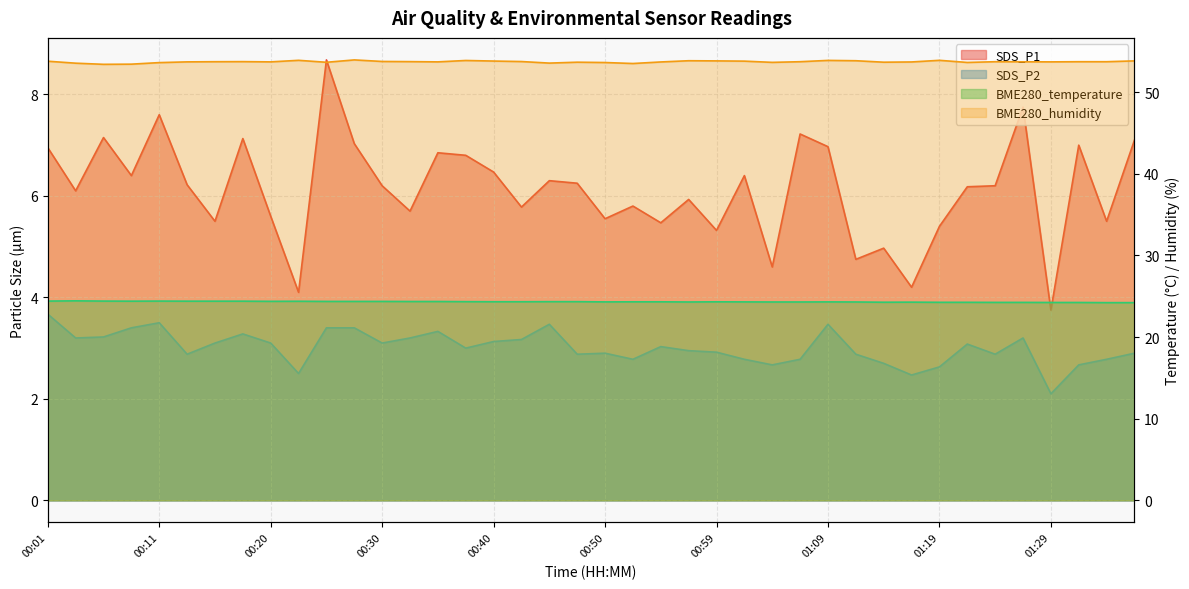

True or false: SDS_P2 and SDS_P1 cross at least once.

False